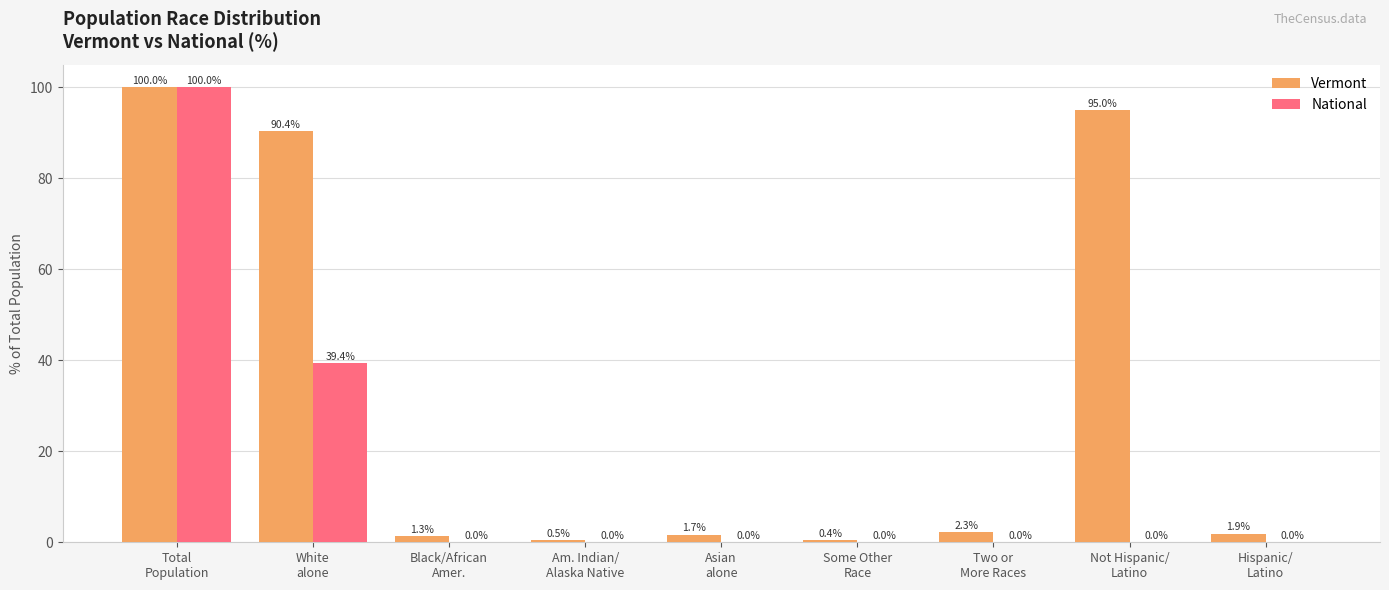

Which series has the widest spread of values?

National